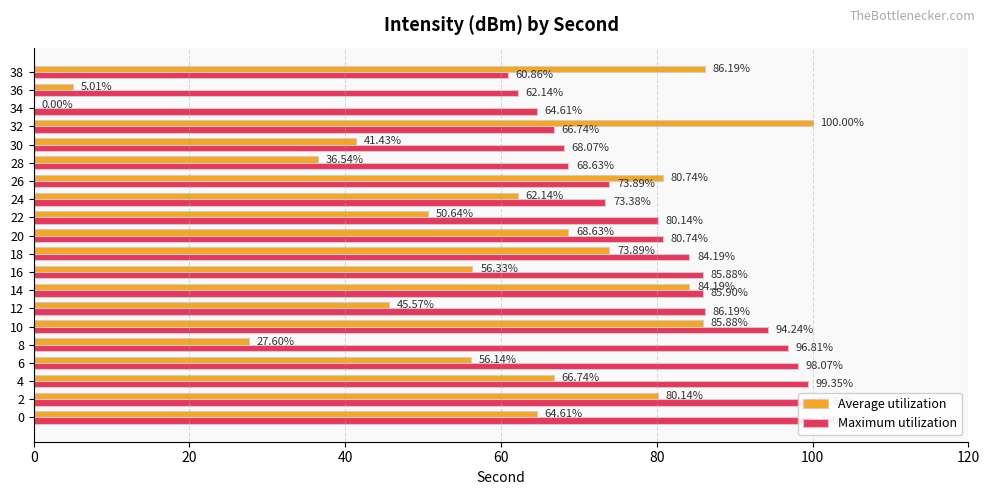

Between 10 and 0, which is larger?

10